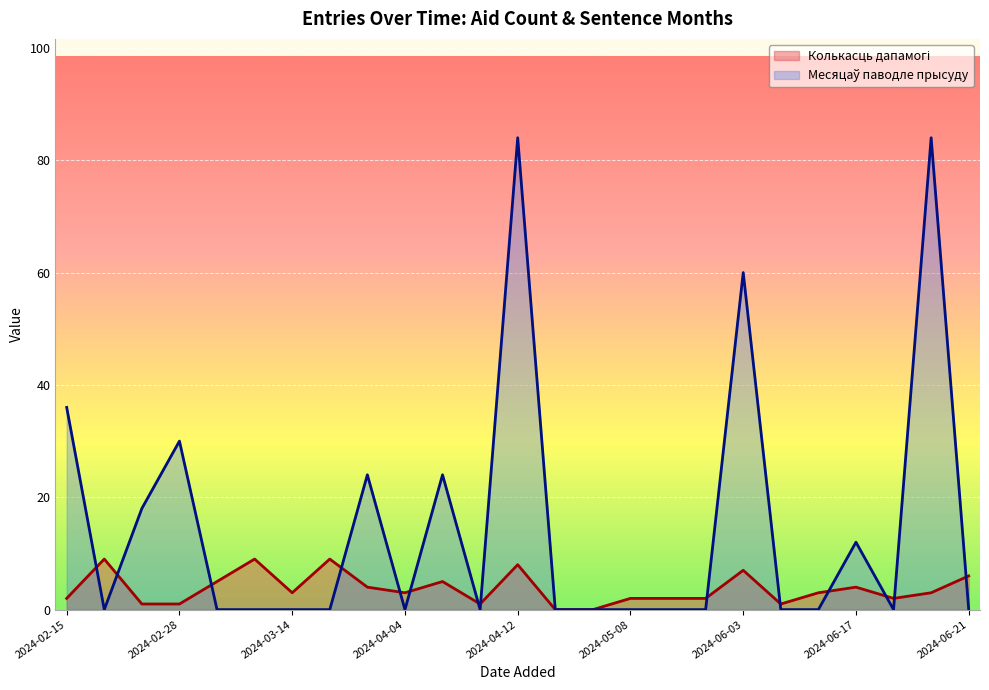

Count the number of categories in the chart.

25